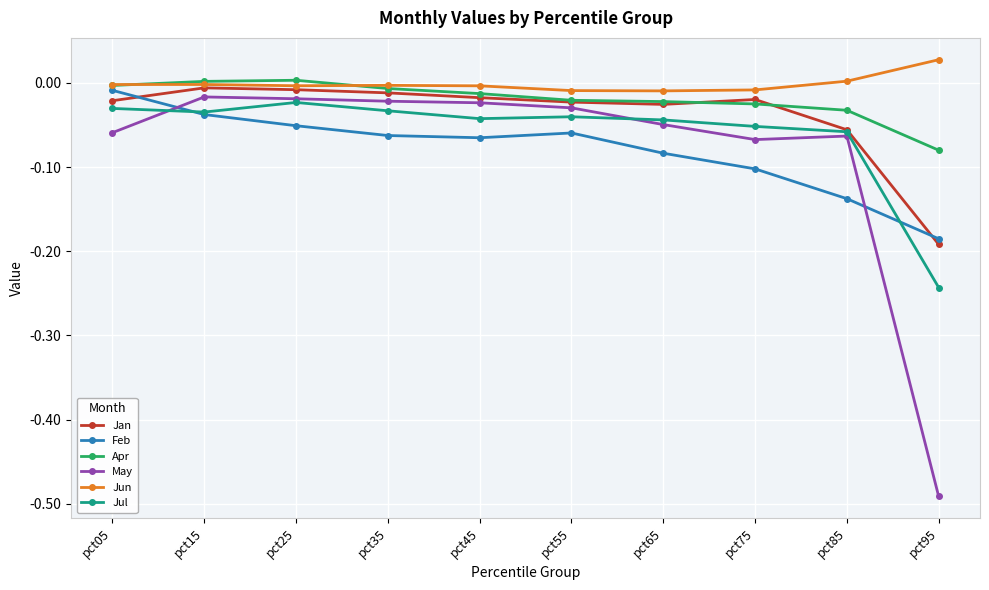

Is the value of May at pct05 greater than the value of Jan at pct95?

Yes